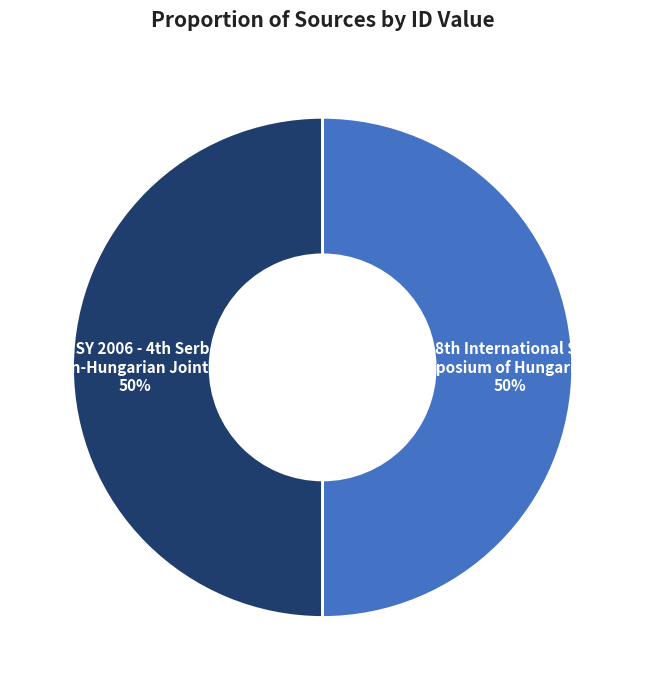

Count the number of slices in the pie.

2